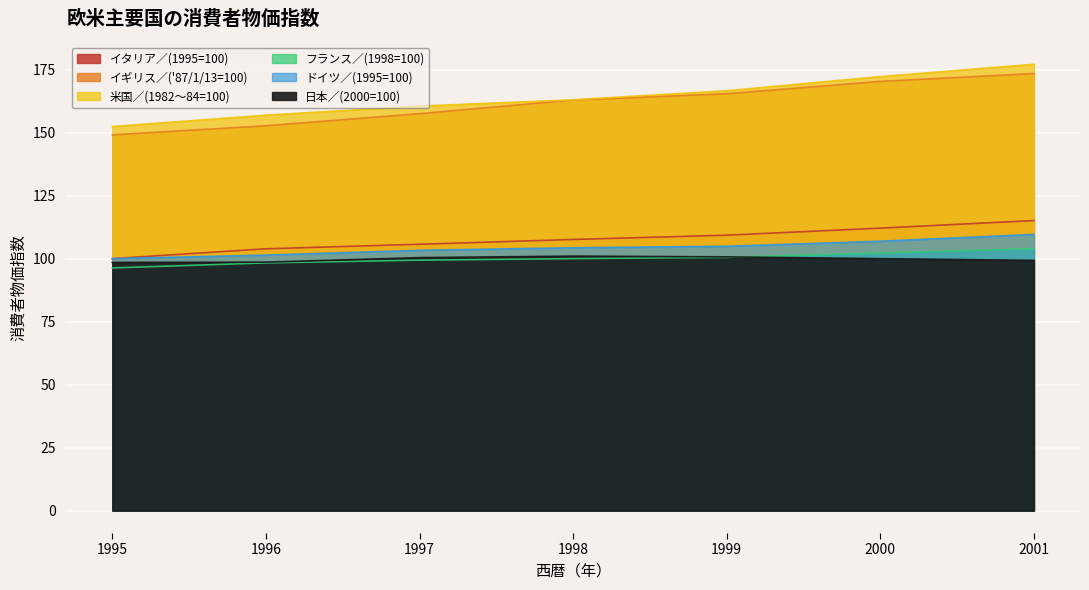

True or false: フランス／(1998=100) and 米国／(1982～84=100) cross at least once.

False